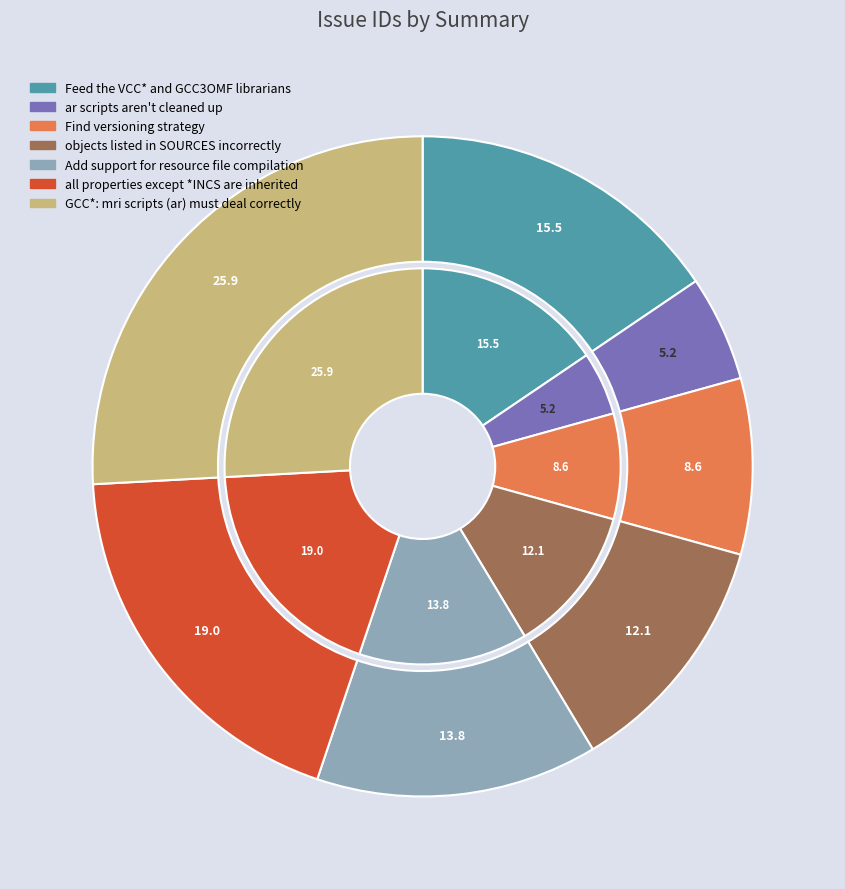

Does any single category account for the majority?

No